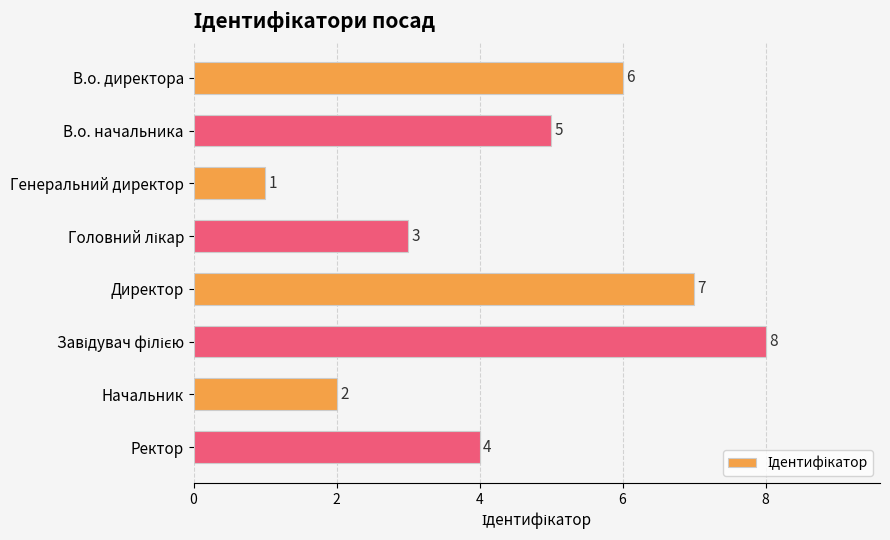

Are the bars grouped side by side (vs. stacked)?

No